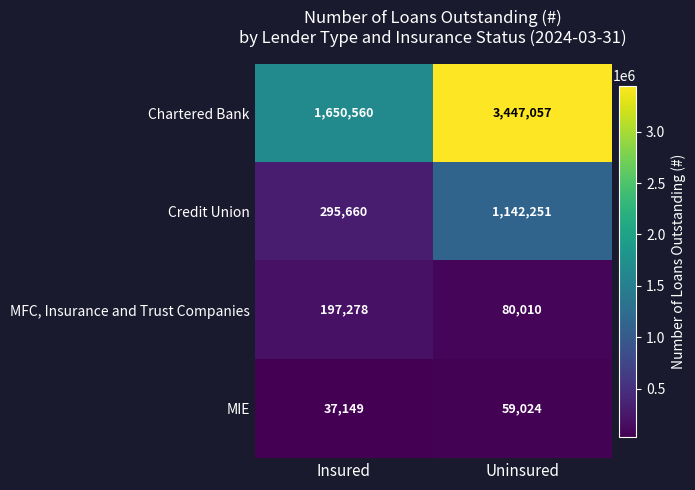

What is the spread (max minus min) of values at Uninsured?

3388033